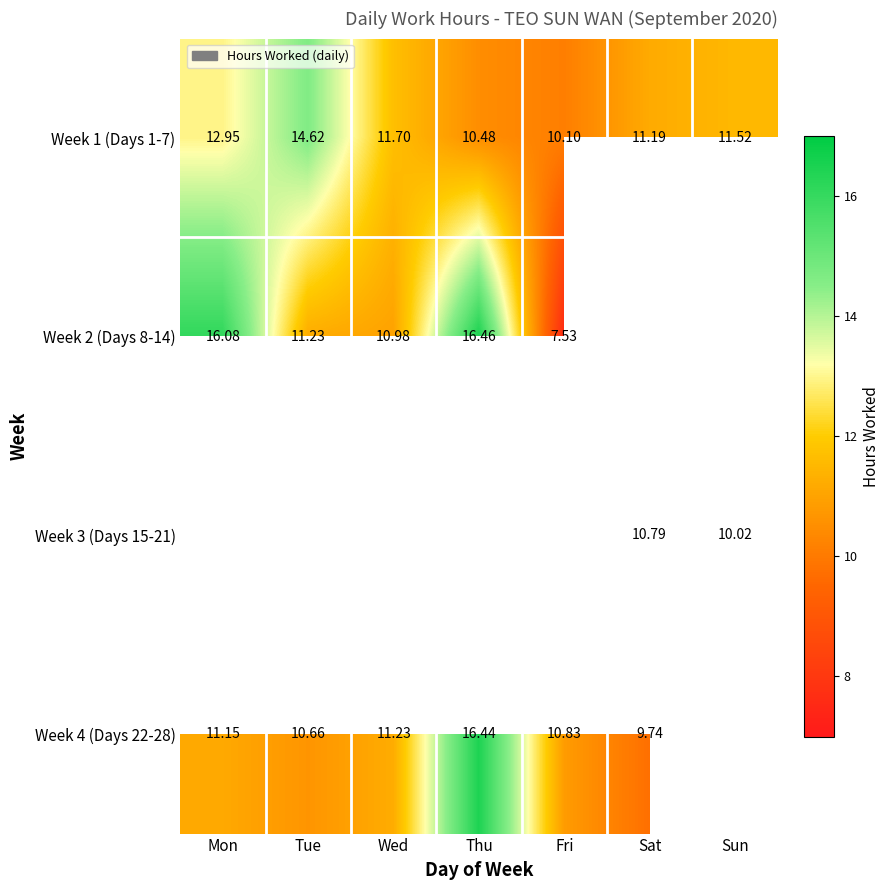

List the labels in order of Week 1 (Days 1-7) value, largest first.

Tue, Mon, Wed, Sun, Sat, Thu, Fri